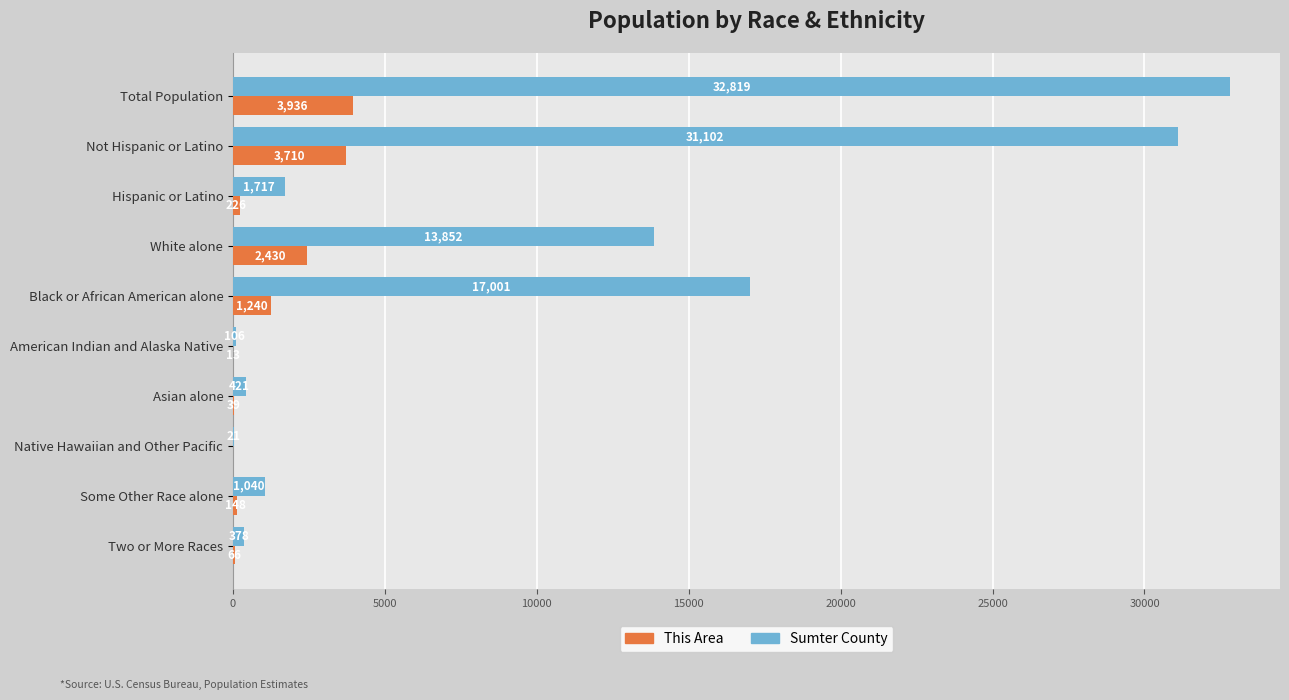

Which series changed the most between Not Hispanic or Latino and Hispanic or Latino?

Sumter County